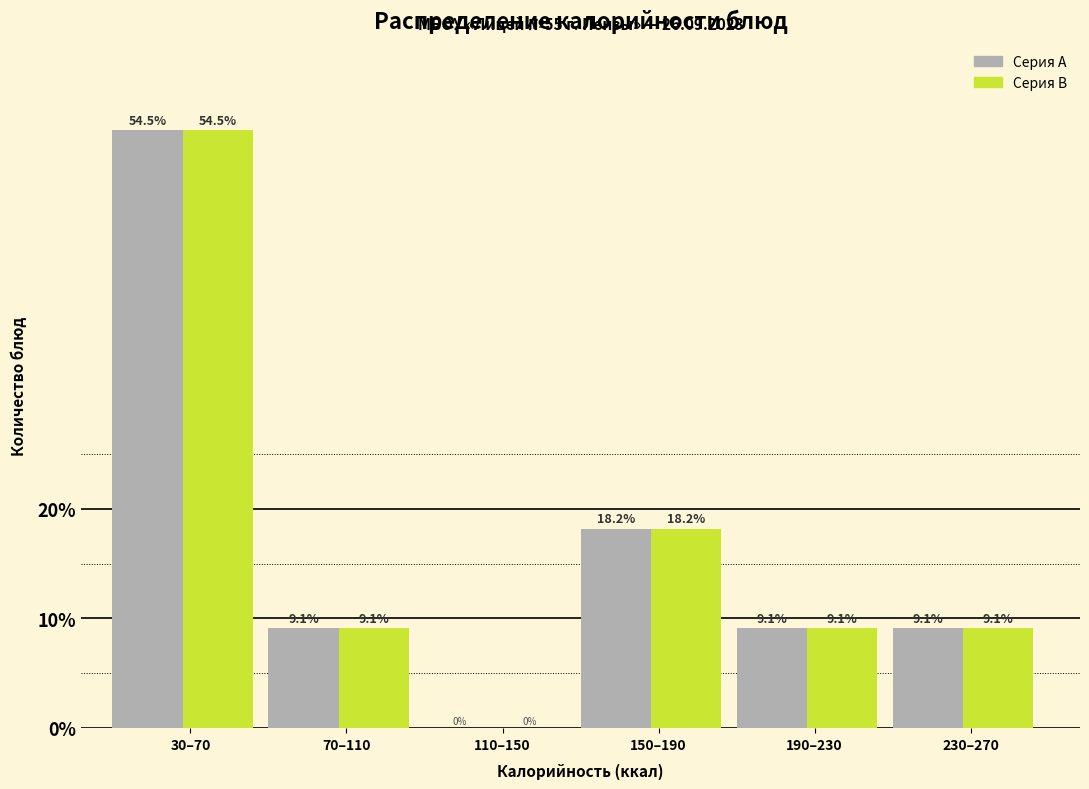

At which category does the chart reach its peak across all series?

30–70